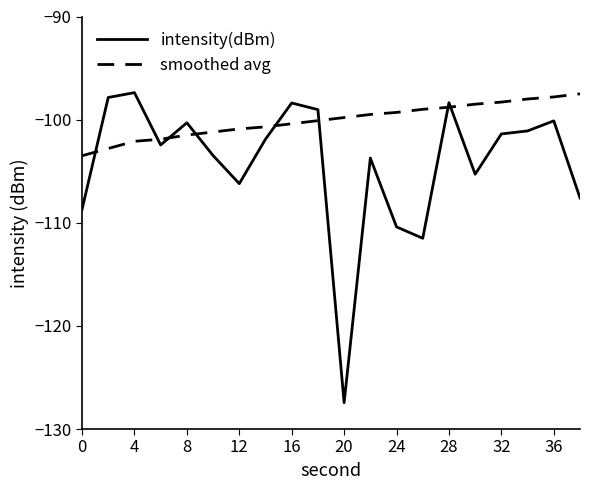

What is the sum of all intensity(dBm) values?

-2082.6